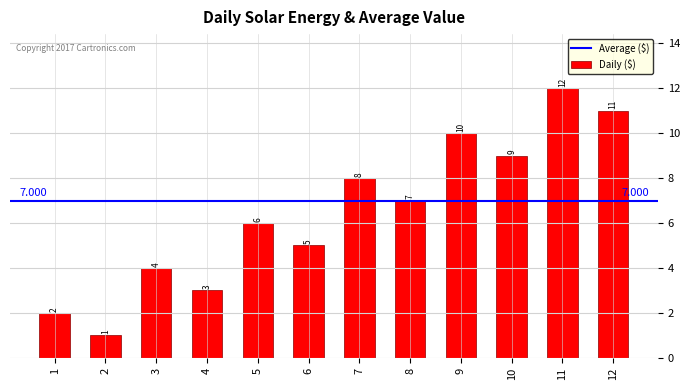

List the labels in order of value, largest first.

11, 12, 9, 10, 7, 8, 5, 6, 3, 4, 1, 2